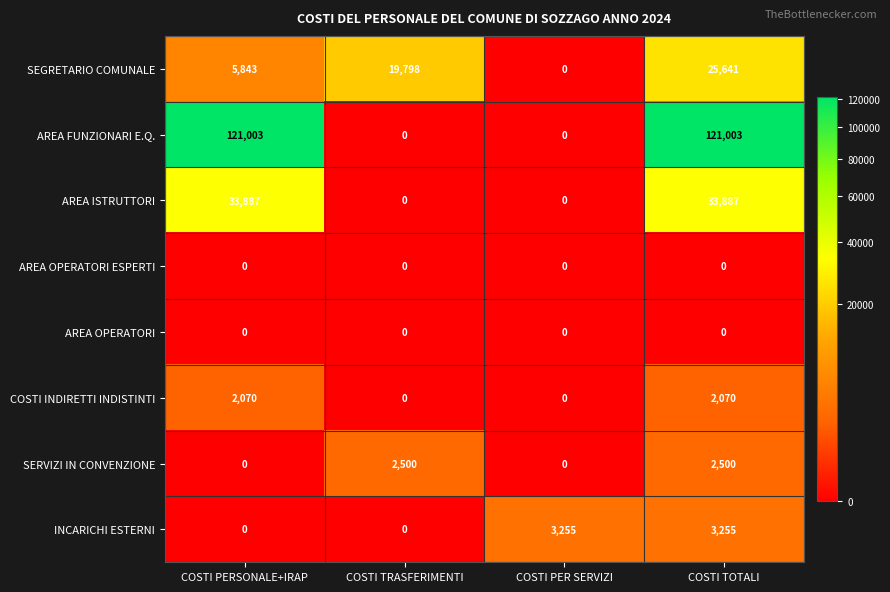

At which category is the sum across all series the highest?

COSTI TOTALI